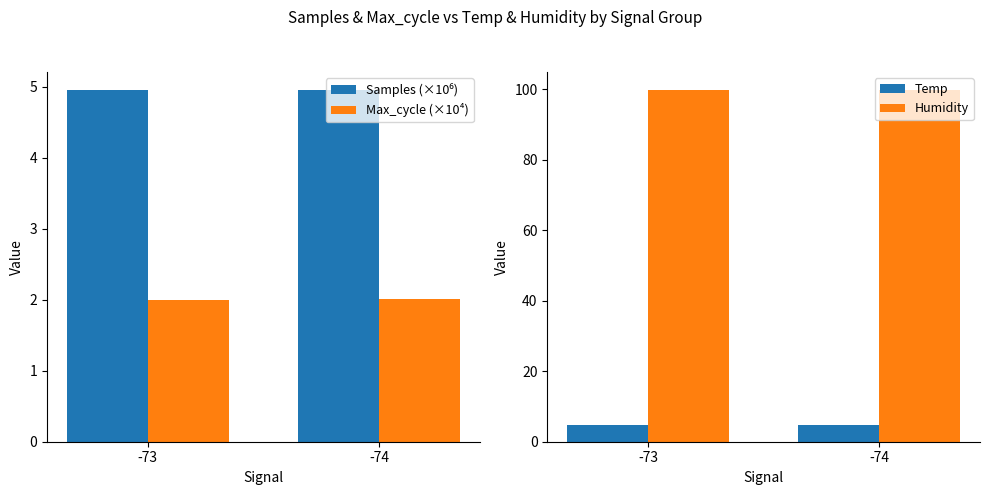

Rank the categories by Samples (×10⁶) value from highest to lowest.

-73, -74